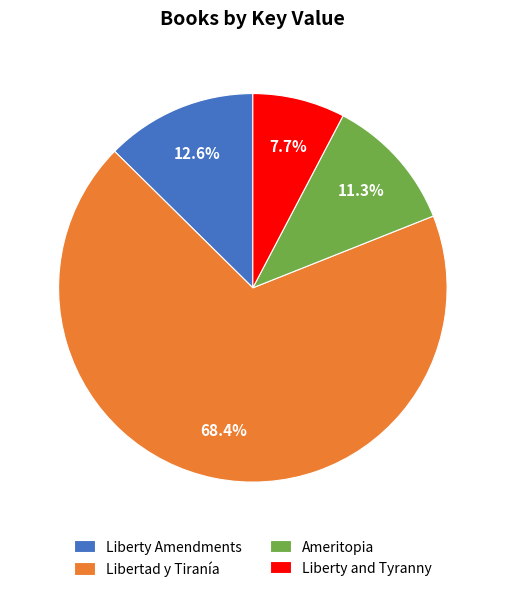

Between Ameritopia and Libertad y Tiranía, which is larger?

Libertad y Tiranía